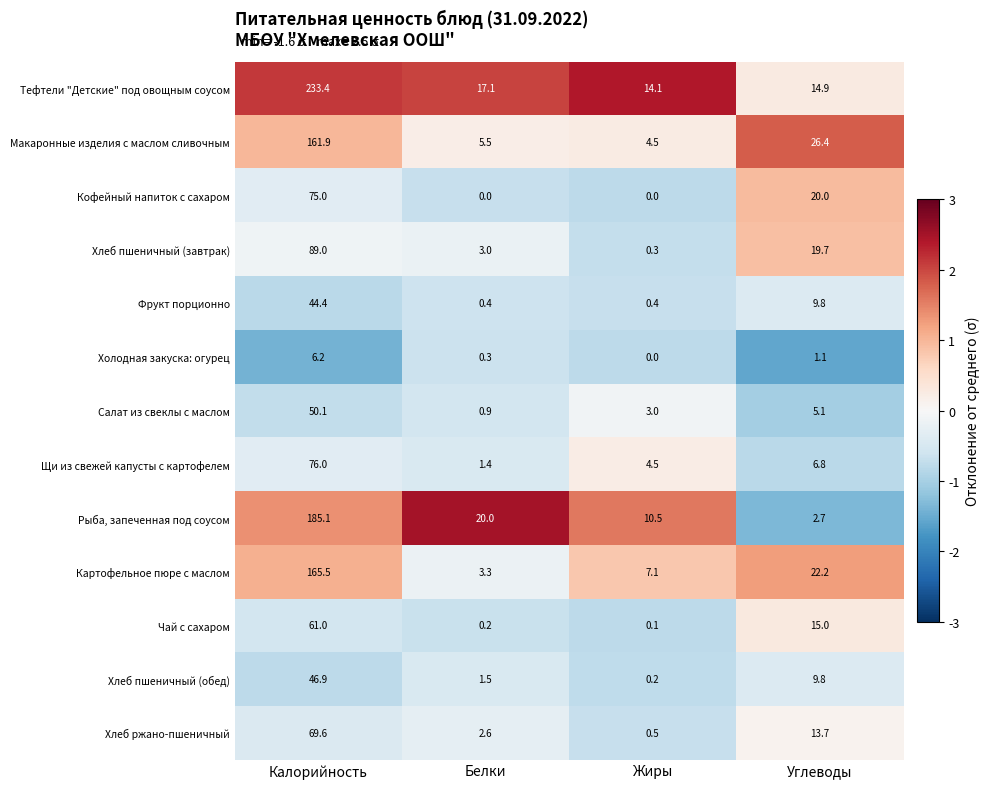

List the labels in order of Хлеб пшеничный (завтрак) value, largest first.

Калорийность, Углеводы, Белки, Жиры